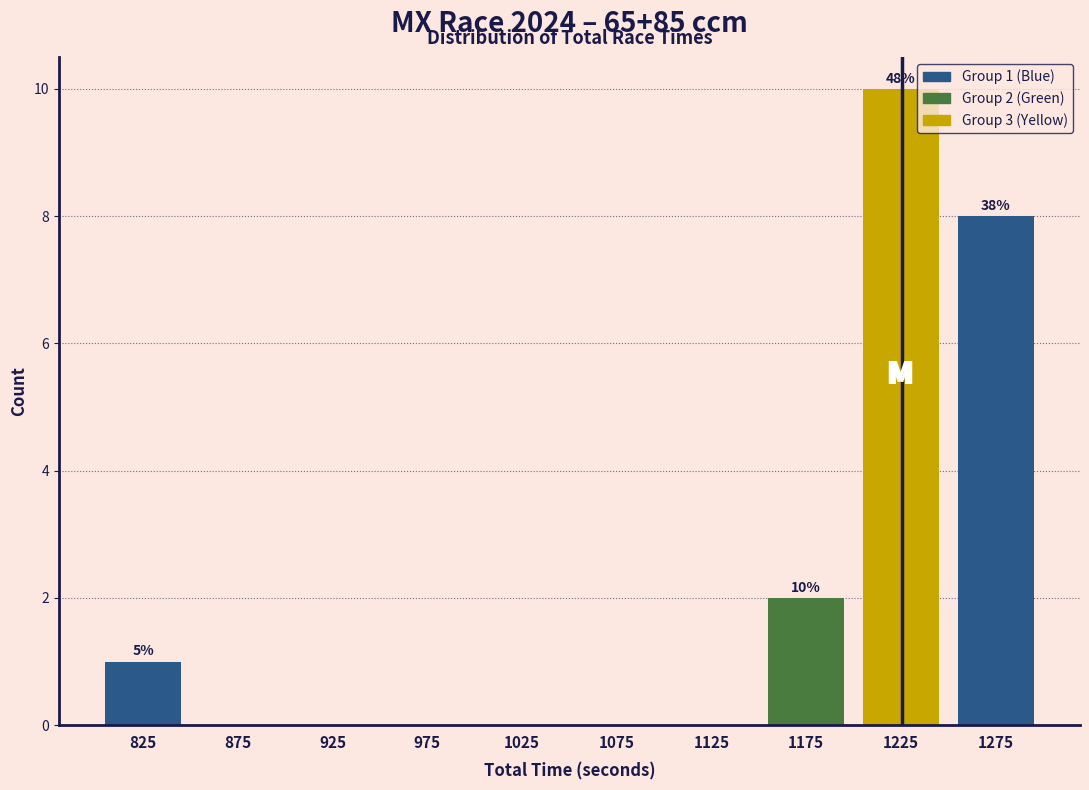

Over which range of the x-axis is the bar tallest?

1200 to 1250